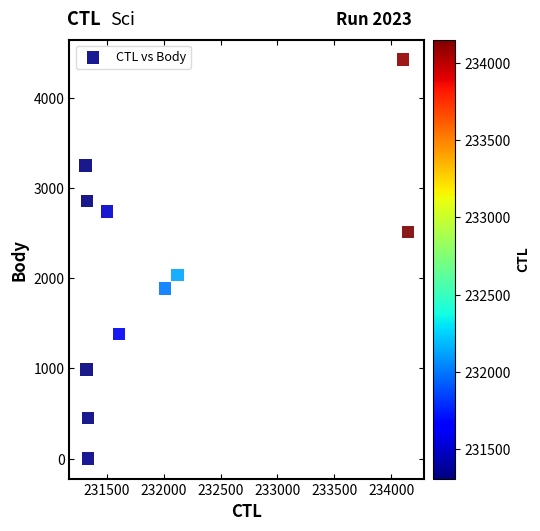

What Y value in the scatter plot is closest to 2213?

2039